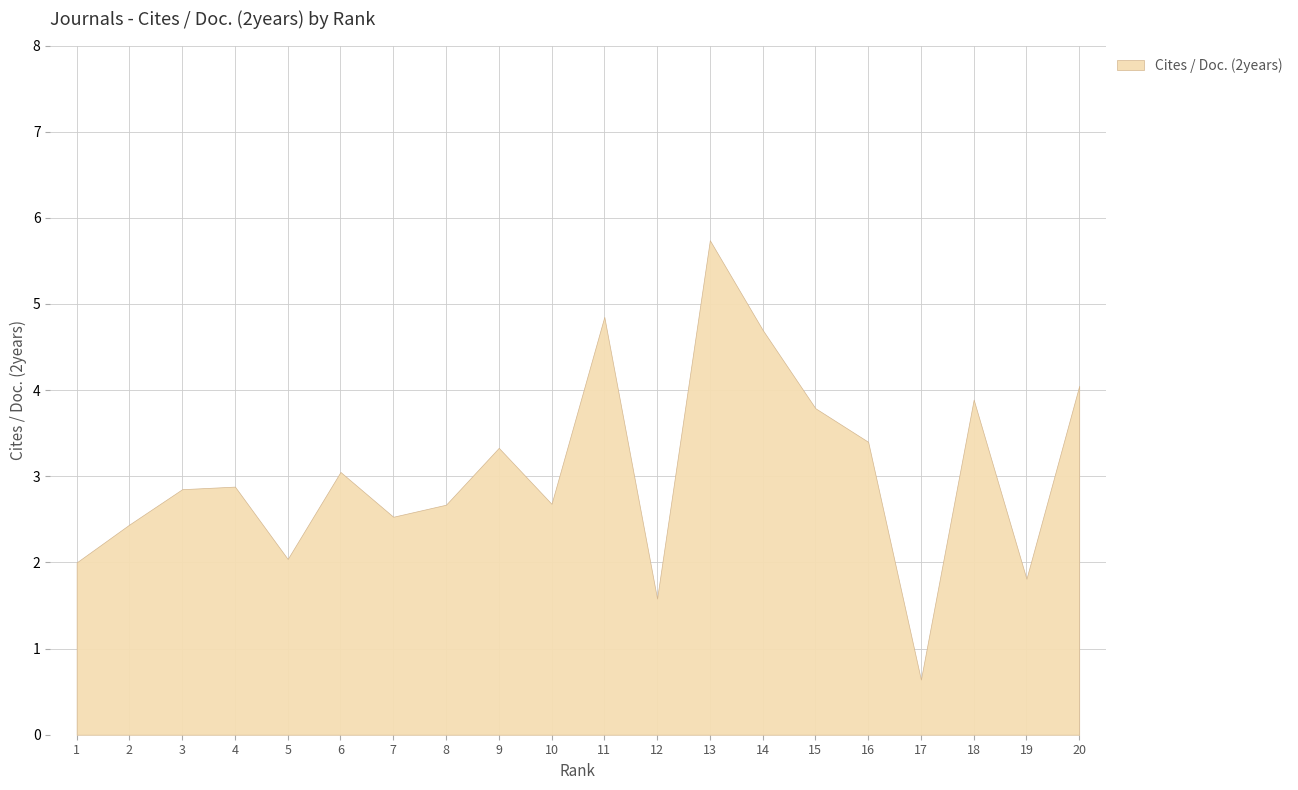

Rank the categories by value from lowest to highest.

17, 12, 19, 1, 5, 2, 7, 8, 10, 3, 4, 6, 9, 16, 15, 18, 20, 14, 11, 13